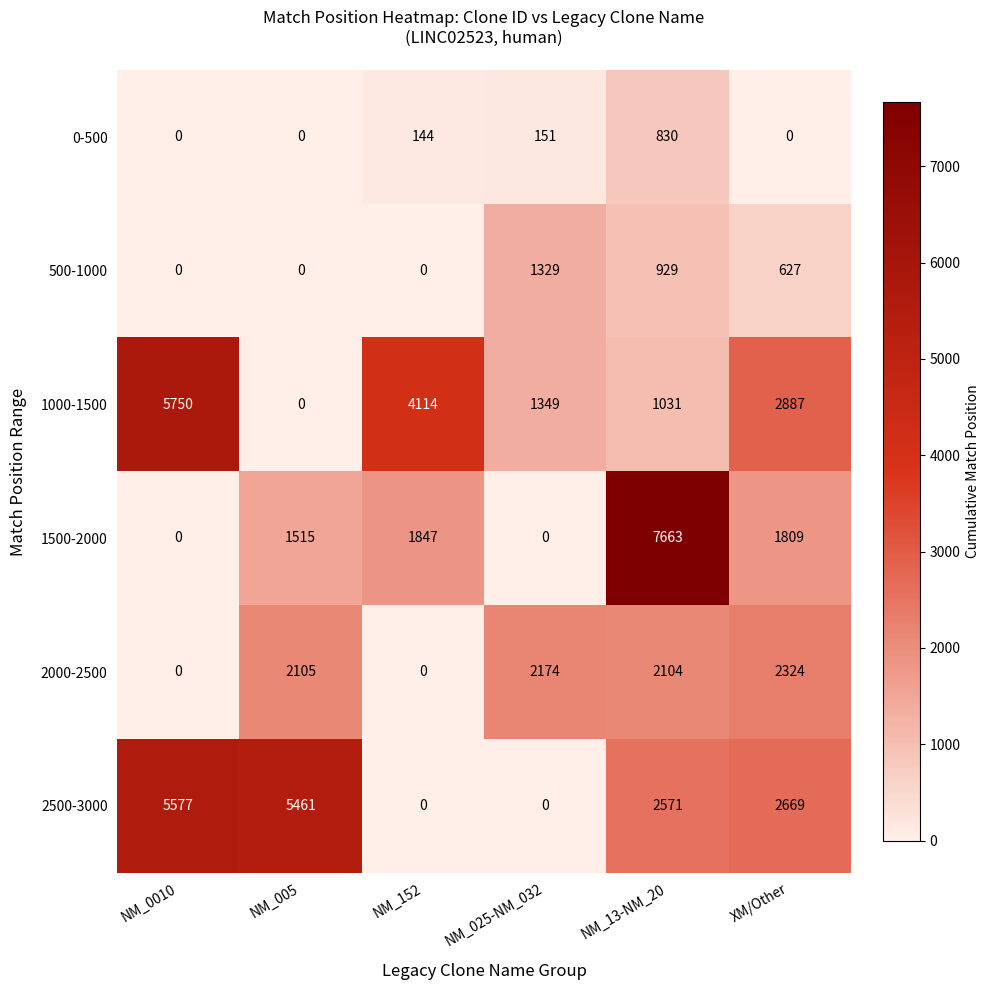

True or false: 0-500 has a value of 30 at NM_152.

False